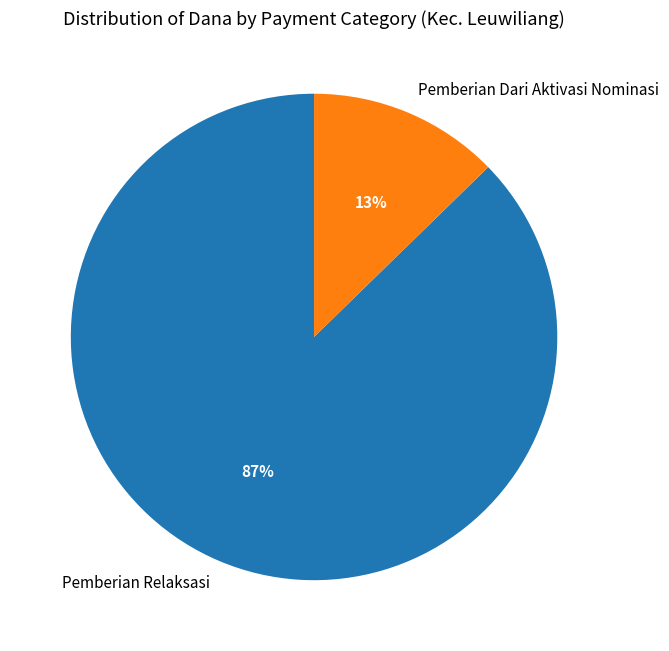

To the nearest percent, what portion does Pemberian Dari Aktivasi Nominasi represent?

13%